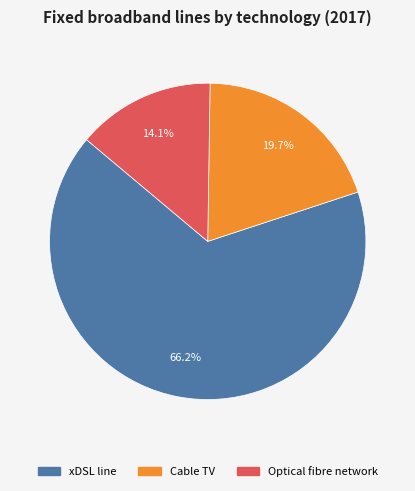

What percentage is the xDSL line slice, to the nearest percent?

66%